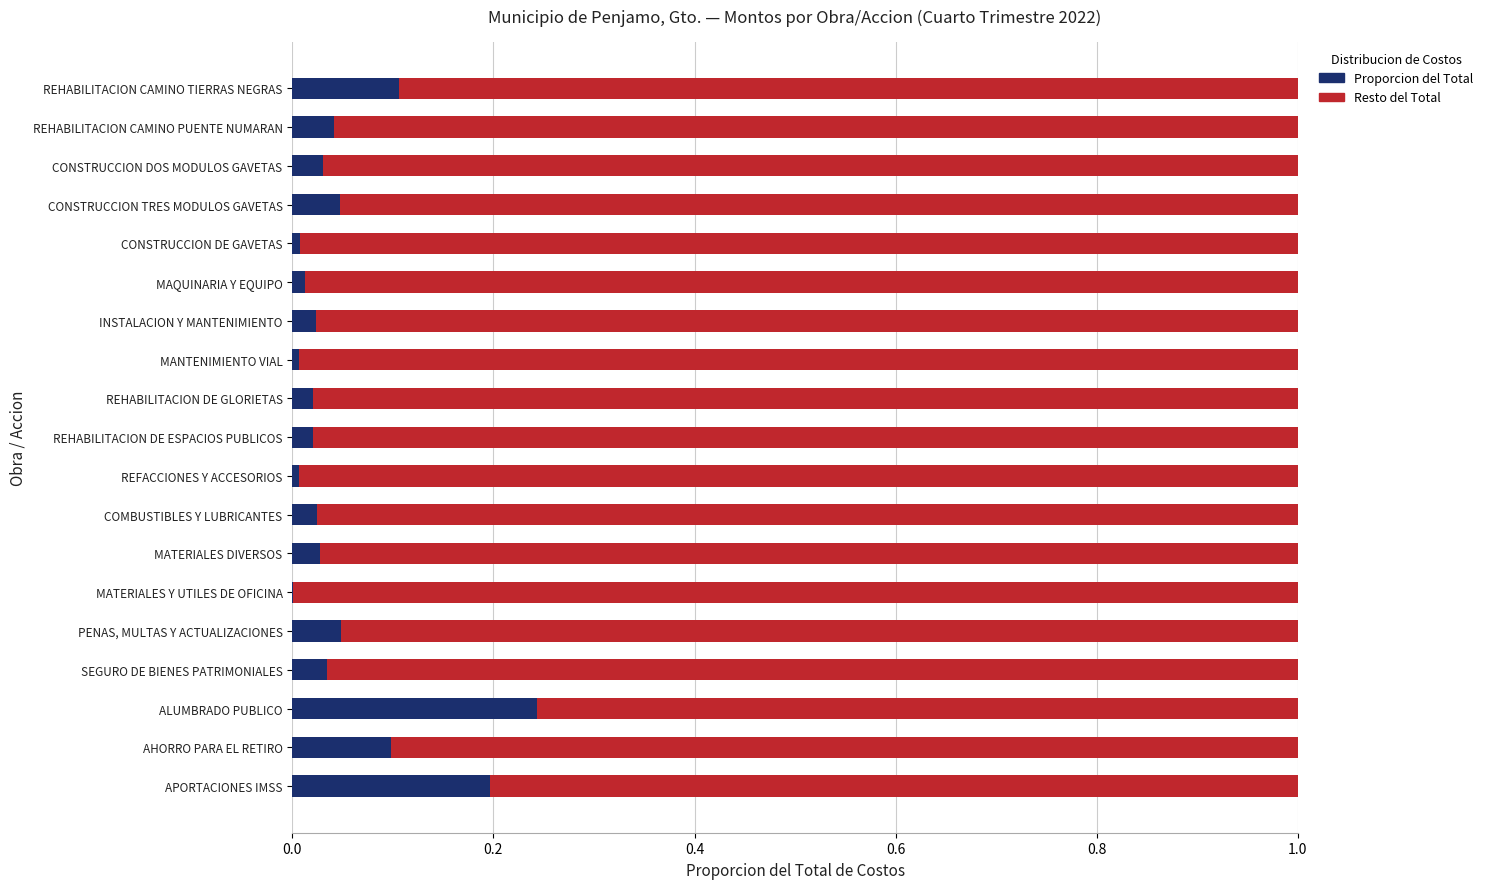

Which category has the highest value in the Proporcion del Total series?

ALUMBRADO PUBLICO